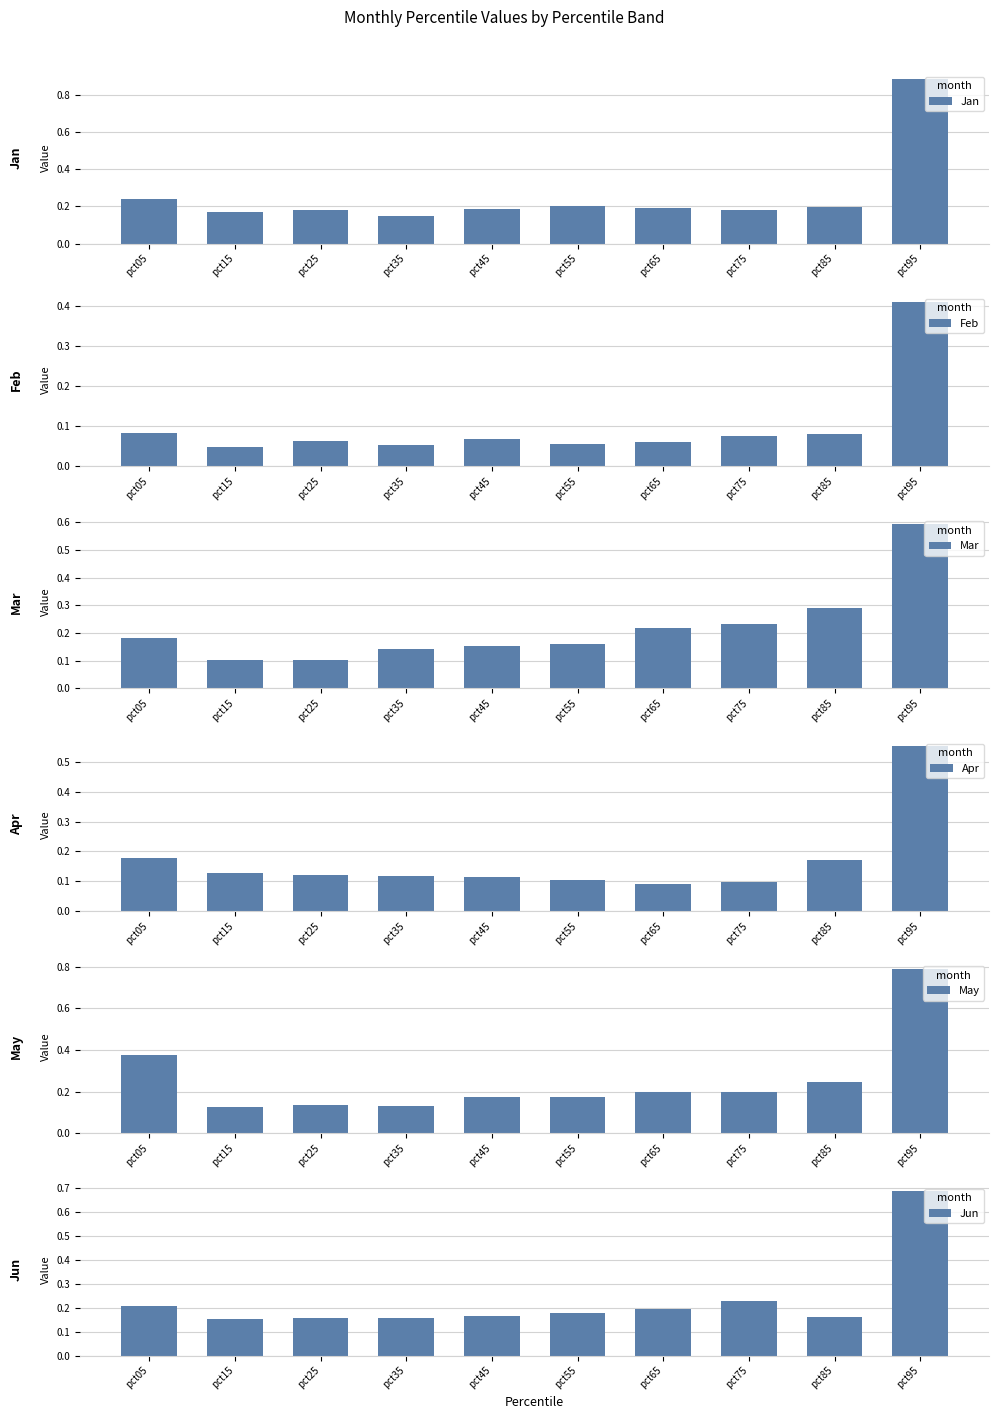

What is the difference between the maximum and second lowest values in the Jun series?

0.5